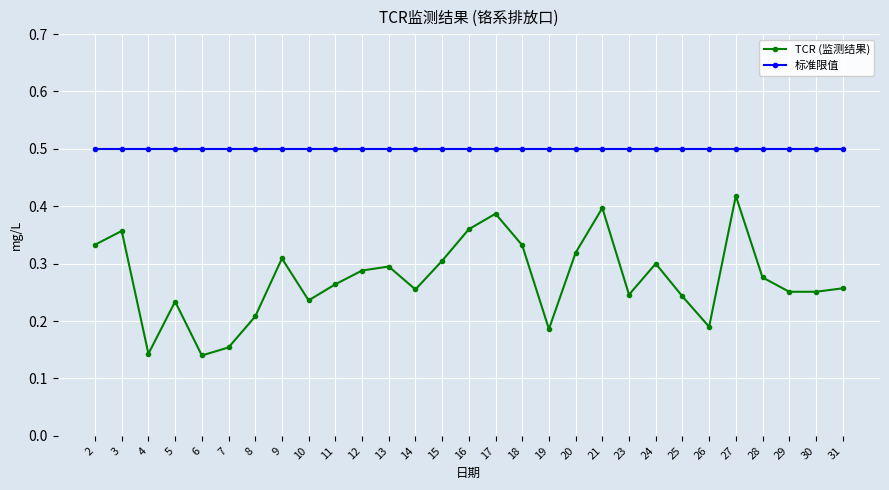

What is the greatest value displayed?

0.5